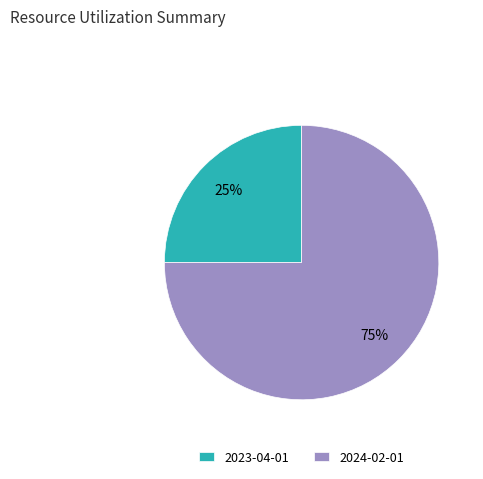

To the nearest percent, what is the difference between the largest and smallest slice percentages?

50%